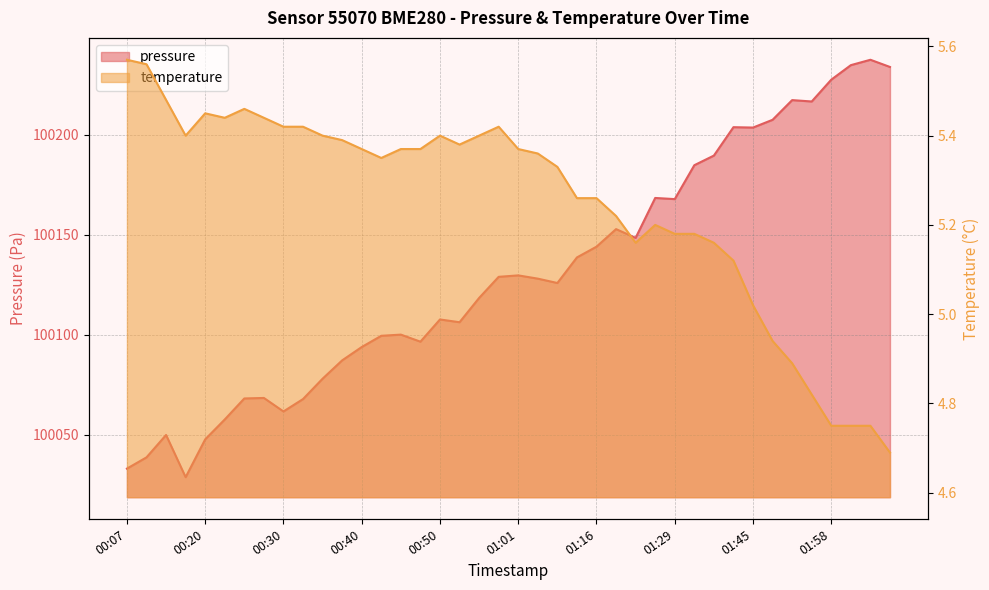

Reading right to left, transcribe all the data shown in this chart.

pressure: 02:06=100233.8	02:03=100237.4	02:01=100234.8	01:58=100227.5	01:53=100216.6	01:50=100217.3	01:48=100207.4	01:45=100203.6	01:40=100203.8	01:34=100189.6	01:32=100184.8	01:29=100167.8	01:27=100168.4	01:24=100148.4	01:22=100152.8	01:16=100144.0	01:14=100138.7	01:06=100125.9	01:03=100128.1	01:01=100129.7	00:58=100129.0	00:55=100118.4	00:53=100106.3	00:50=100107.7	00:47=100096.6	00:45=100100.1	00:42=100099.5	00:40=100093.9	00:37=100087.2	00:35=100078.1	00:32=100067.9	00:30=100061.7	00:27=100068.4	00:25=100068.2	00:23=100057.7	00:20=100047.8	00:18=100028.8	00:15=100049.9	00:10=100038.8	00:07=100033.1
temperature: 02:06=4.7	02:03=4.8	02:01=4.8	01:58=4.8	01:53=4.8	01:50=4.9	01:48=4.9	01:45=5.0	01:40=5.1	01:34=5.2	01:32=5.2	01:29=5.2	01:27=5.2	01:24=5.2	01:22=5.2	01:16=5.3	01:14=5.3	01:06=5.3	01:03=5.4	01:01=5.4	00:58=5.4	00:55=5.4	00:53=5.4	00:50=5.4	00:47=5.4	00:45=5.4	00:42=5.3	00:40=5.4	00:37=5.4	00:35=5.4	00:32=5.4	00:30=5.4	00:27=5.4	00:25=5.5	00:23=5.4	00:20=5.5	00:18=5.4	00:15=5.5	00:10=5.6	00:07=5.6